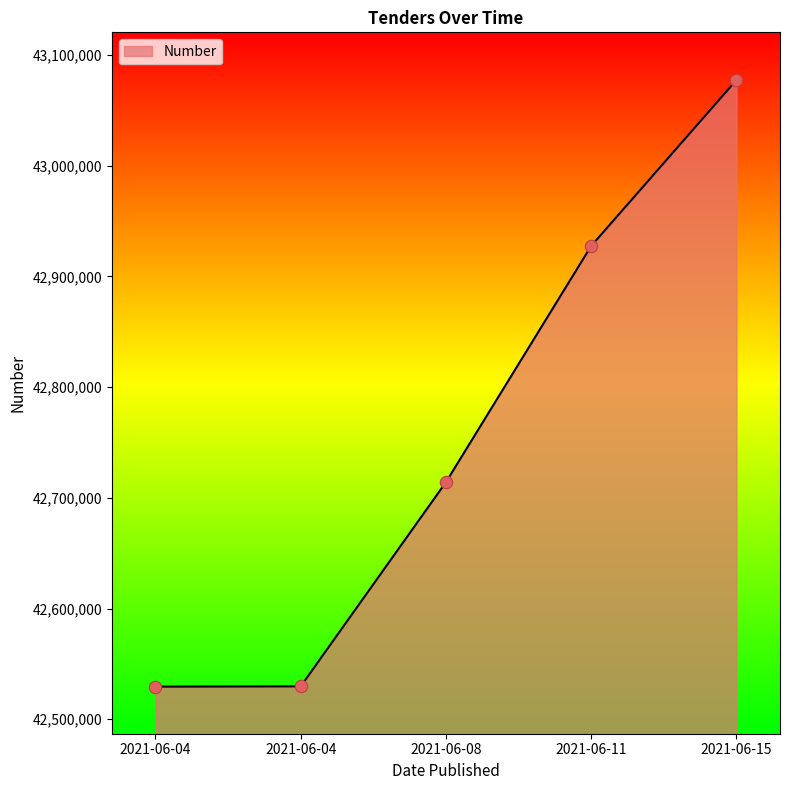

Does the chart have visible grid lines?

No